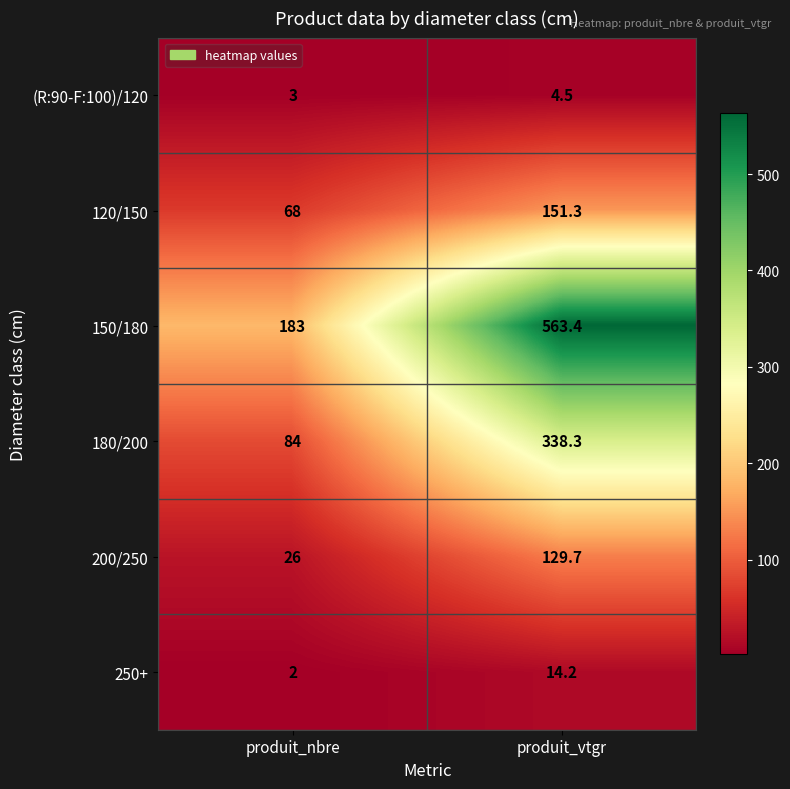

Between produit_nbre and produit_vtgr, which series saw the biggest shift?

150/180